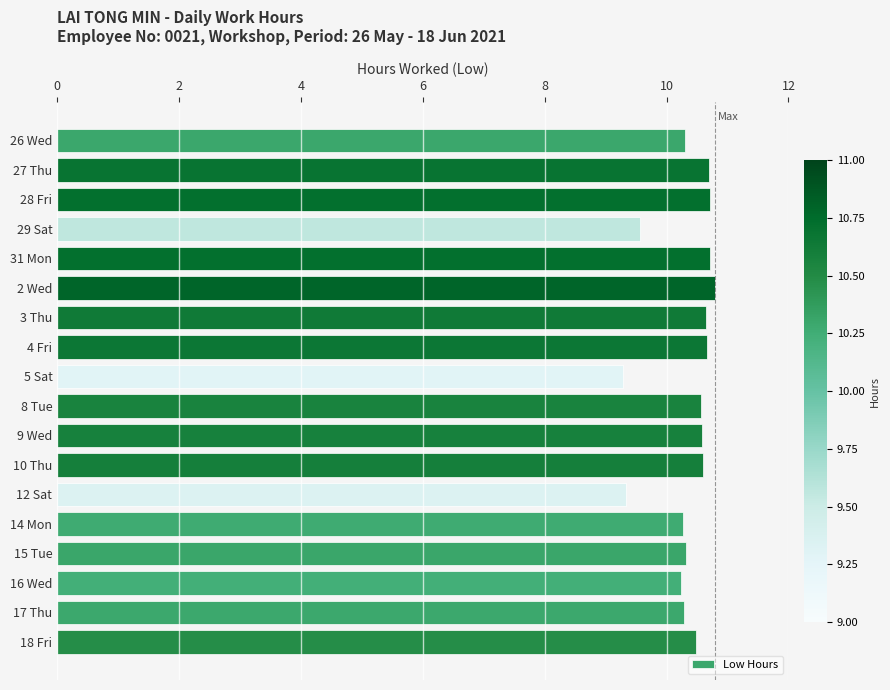

What is the value of the 2nd bar from the top?

10.7